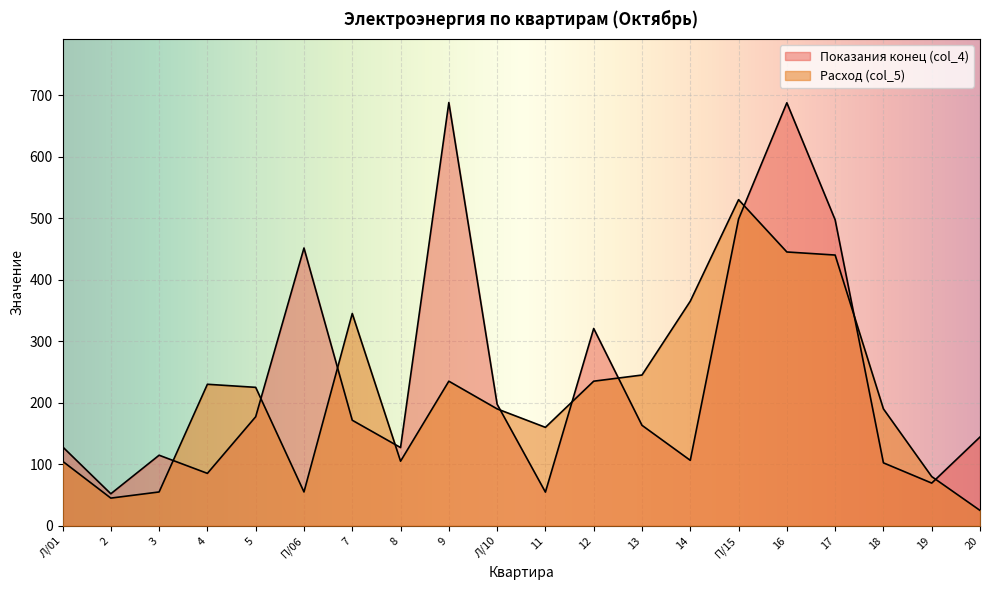

Between 5 and 14, which series saw the biggest shift?

Расход (col_5)